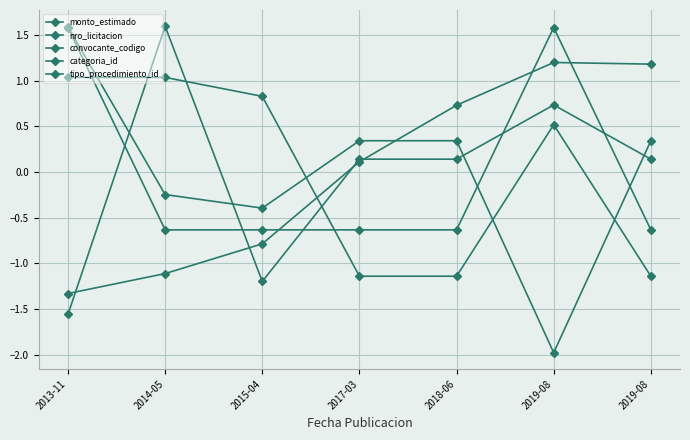

Does the chart have visible grid lines?

Yes